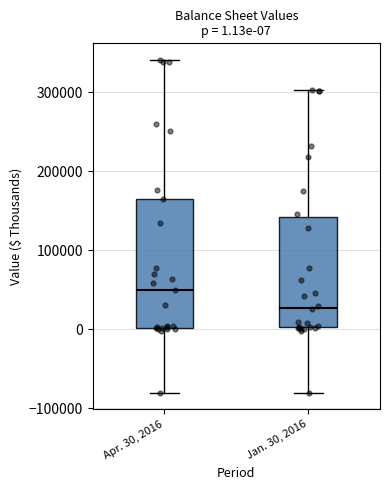

Which box's median line is the lowest?

Jan. 30, 2016